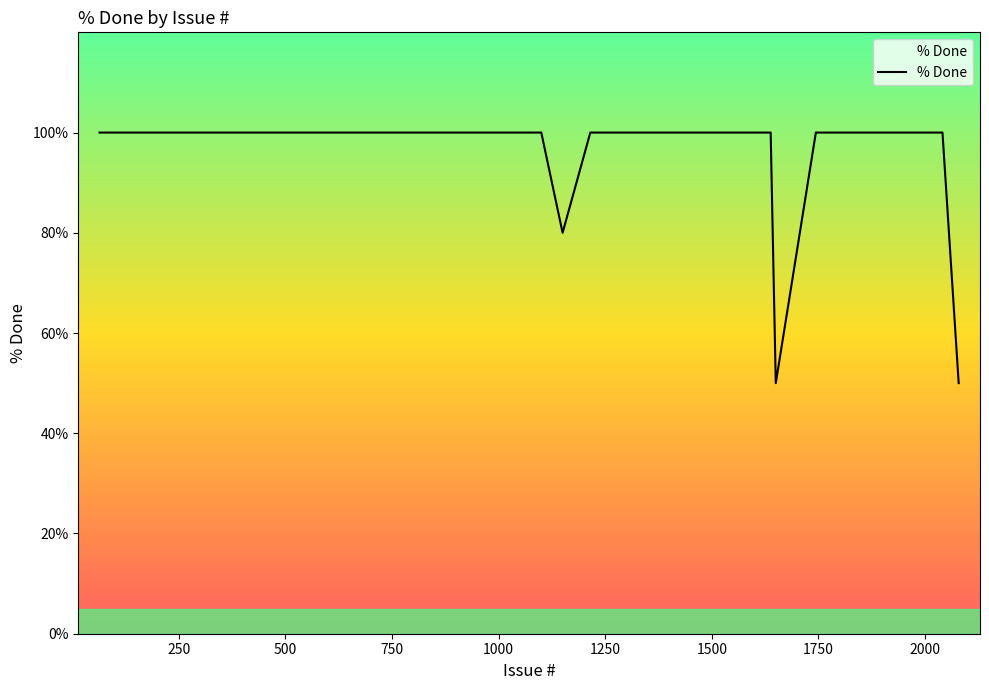

Reading left to right, extract all data points from this chart.

100	100	100	100	100	100	100	100	100	100	100	100	100	100	100	100	100	100	100	100	100	100	100	100	100	80	100	100	100	100	100	100	100	50	100	100	100	100	100	50